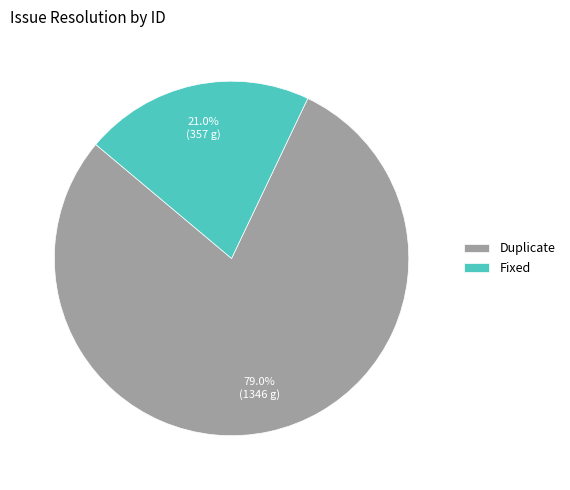

Which category has the smallest portion of the pie?

Fixed